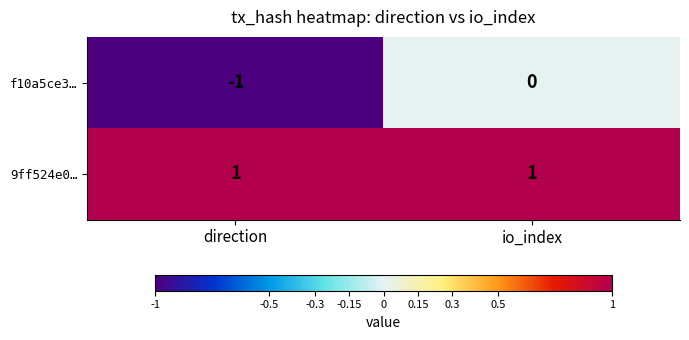

Which series has the largest total across all categories?

9ff524e0…